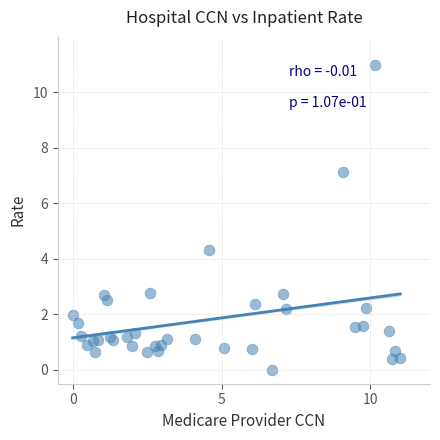

What Y value in the scatter plot is closest to 5?

4.3